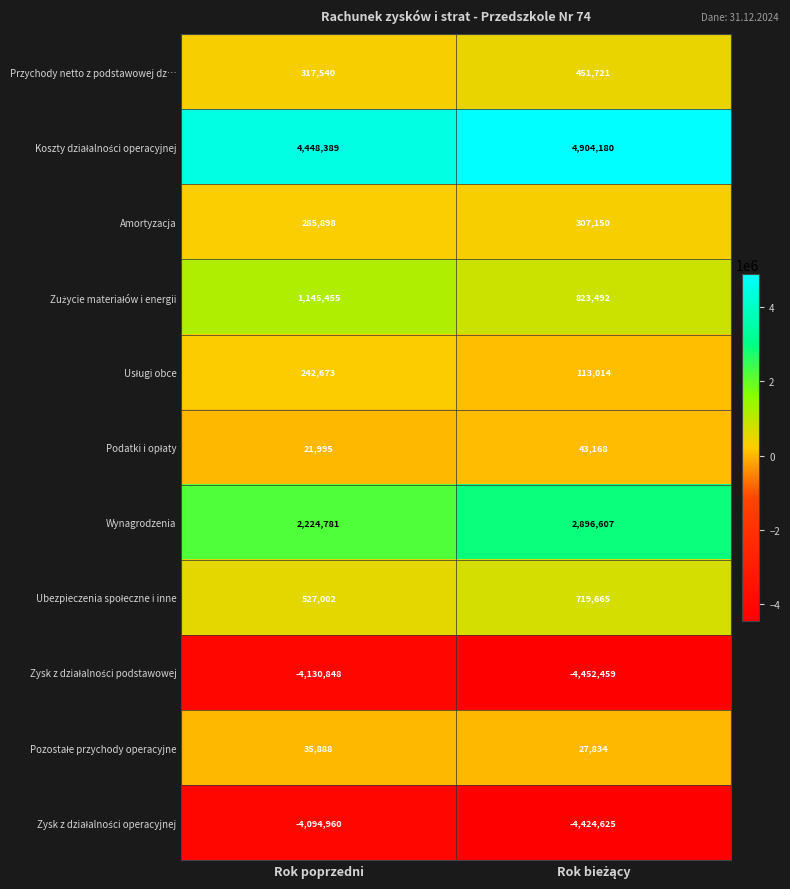

How many series are shown in this chart?

11